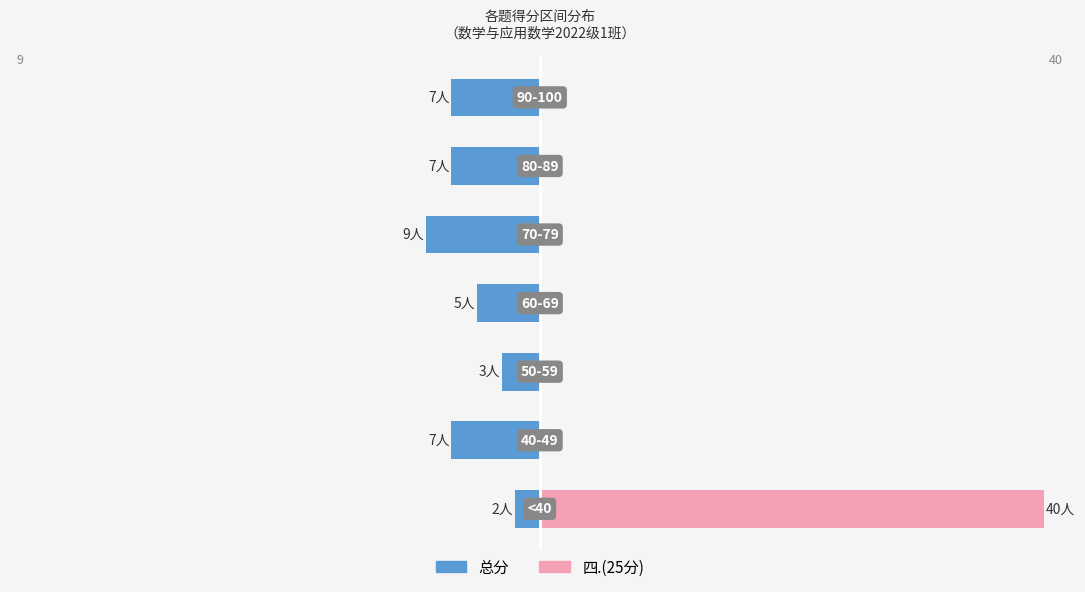

Count the number of categories in the chart.

7